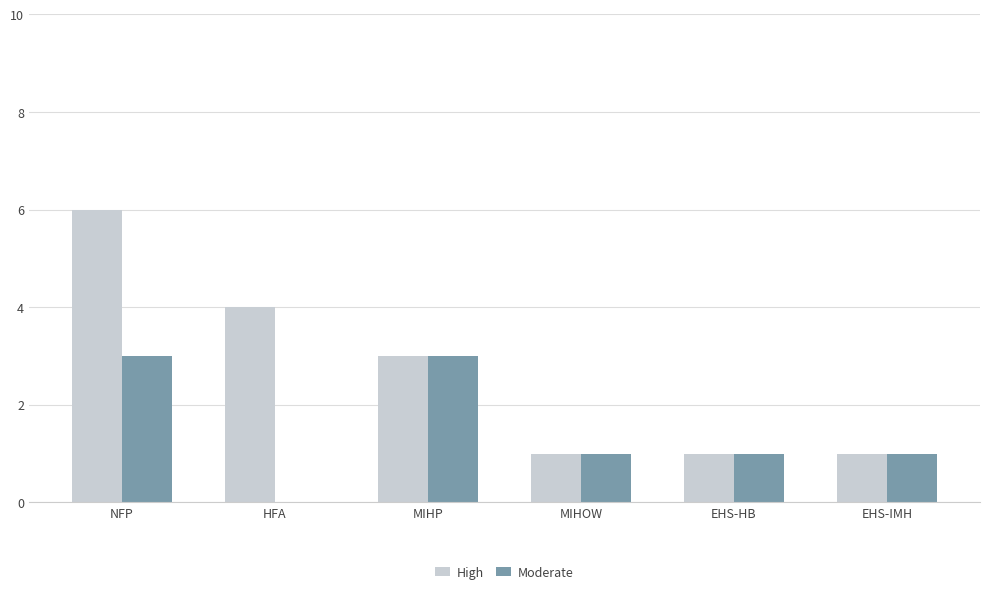

What is the sum of the Moderate values at HFA and MIHP?

3